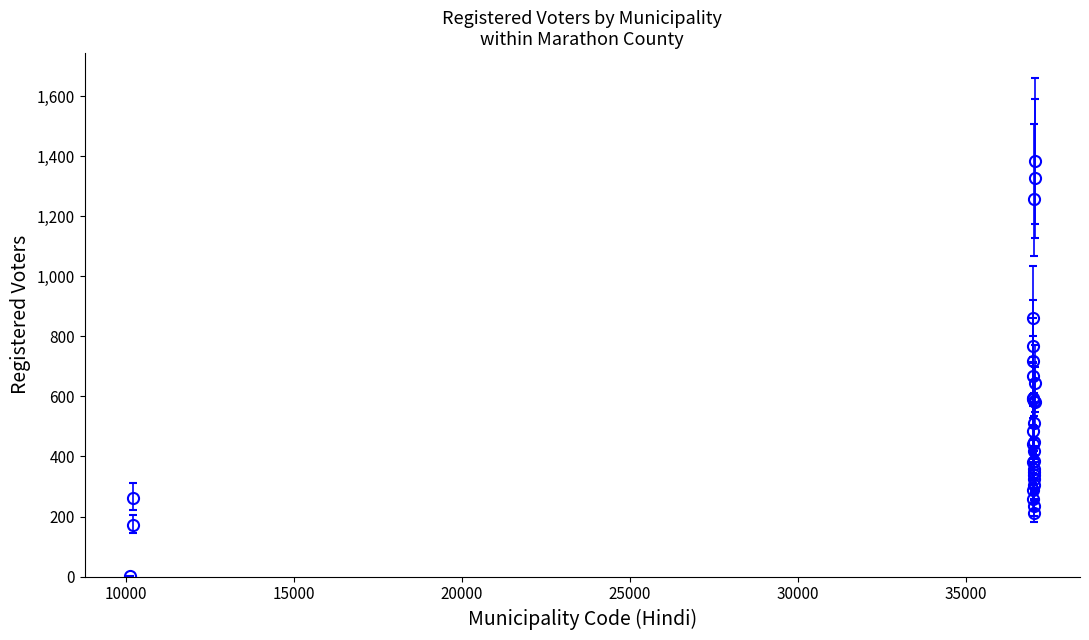

What is the maximum value shown in the chart?

1383